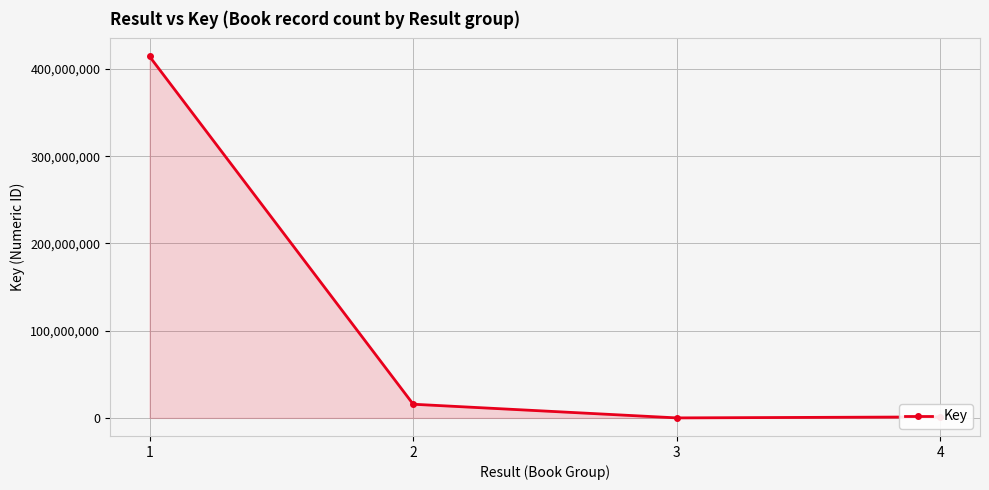

How many lines are shown in the chart?

1